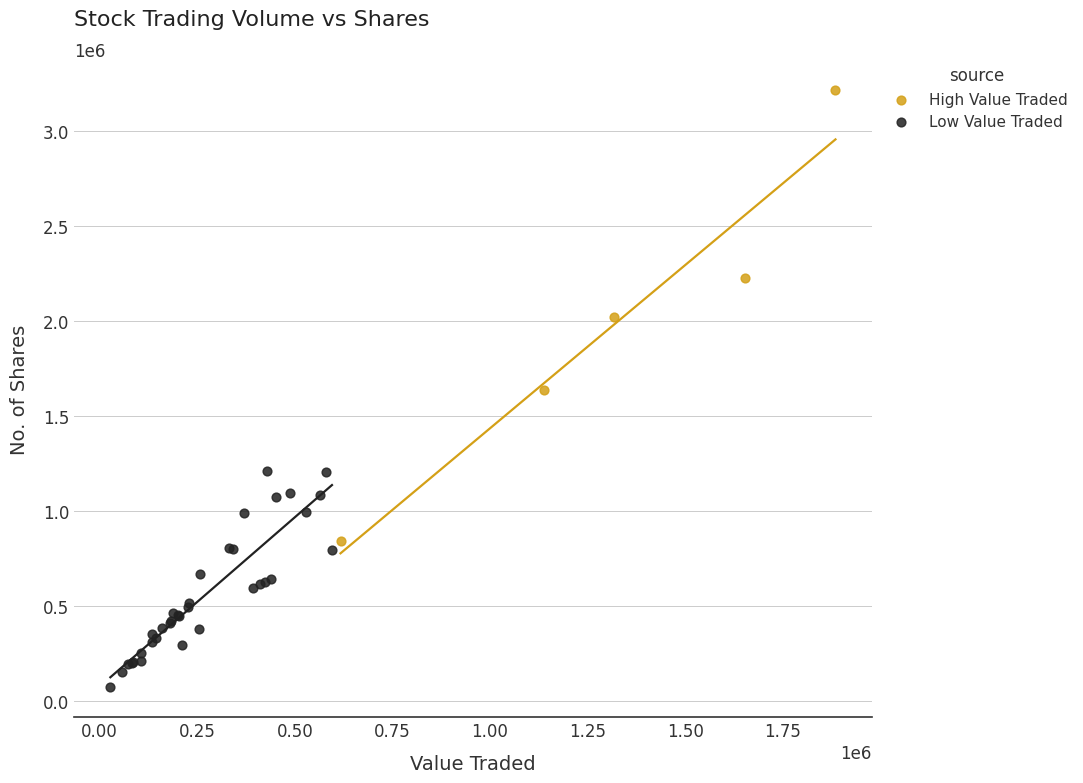

Which series contains the lowest Y value?

Low Value Traded